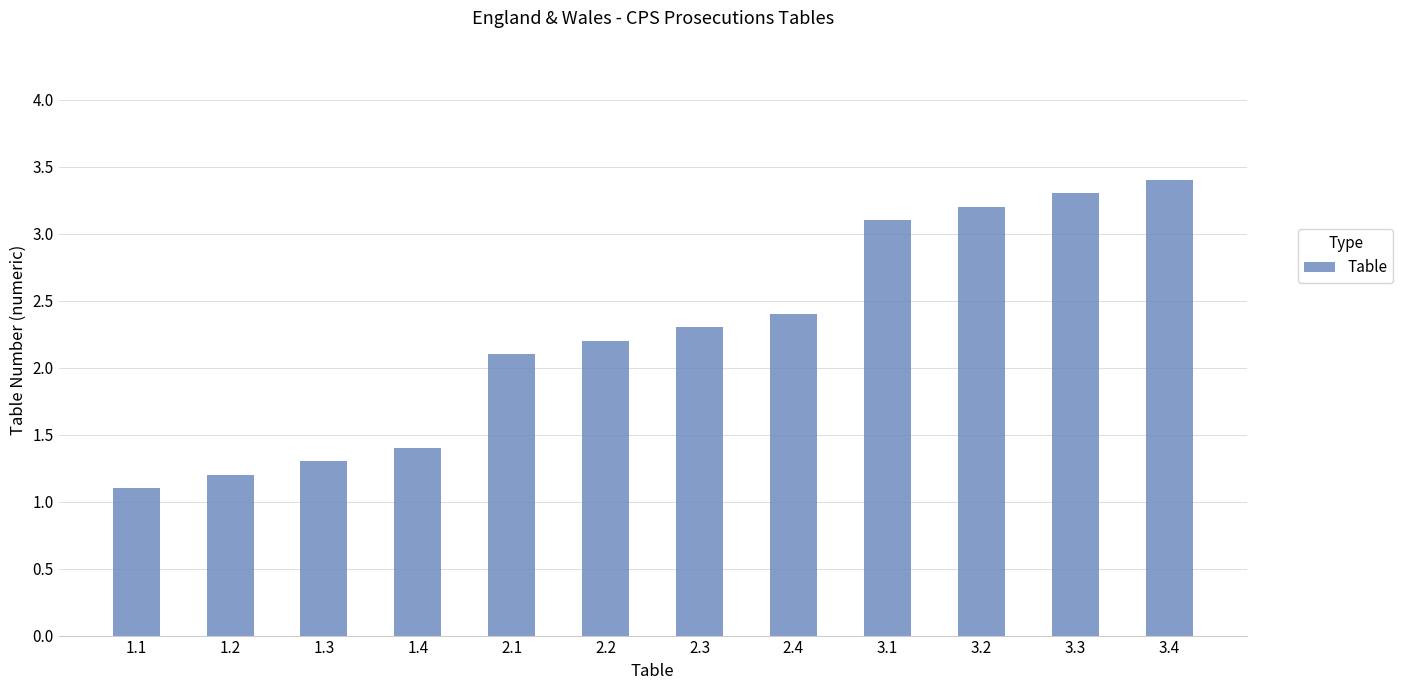

Are the bars horizontal?

No